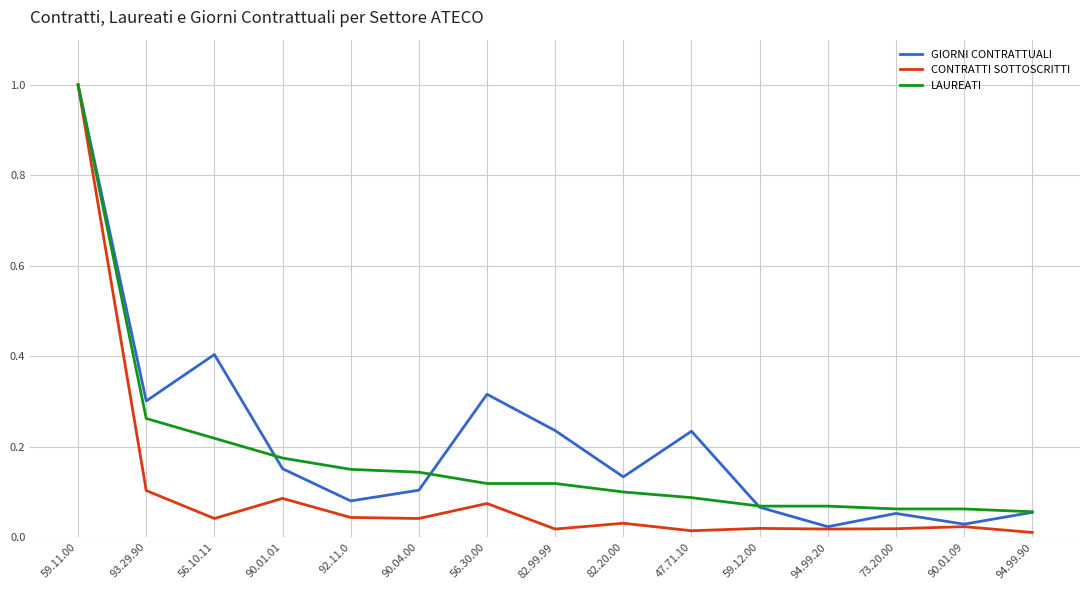

True or false: CONTRATTI SOTTOSCRITTI has a value of 0.1 at 56.30.00.

True